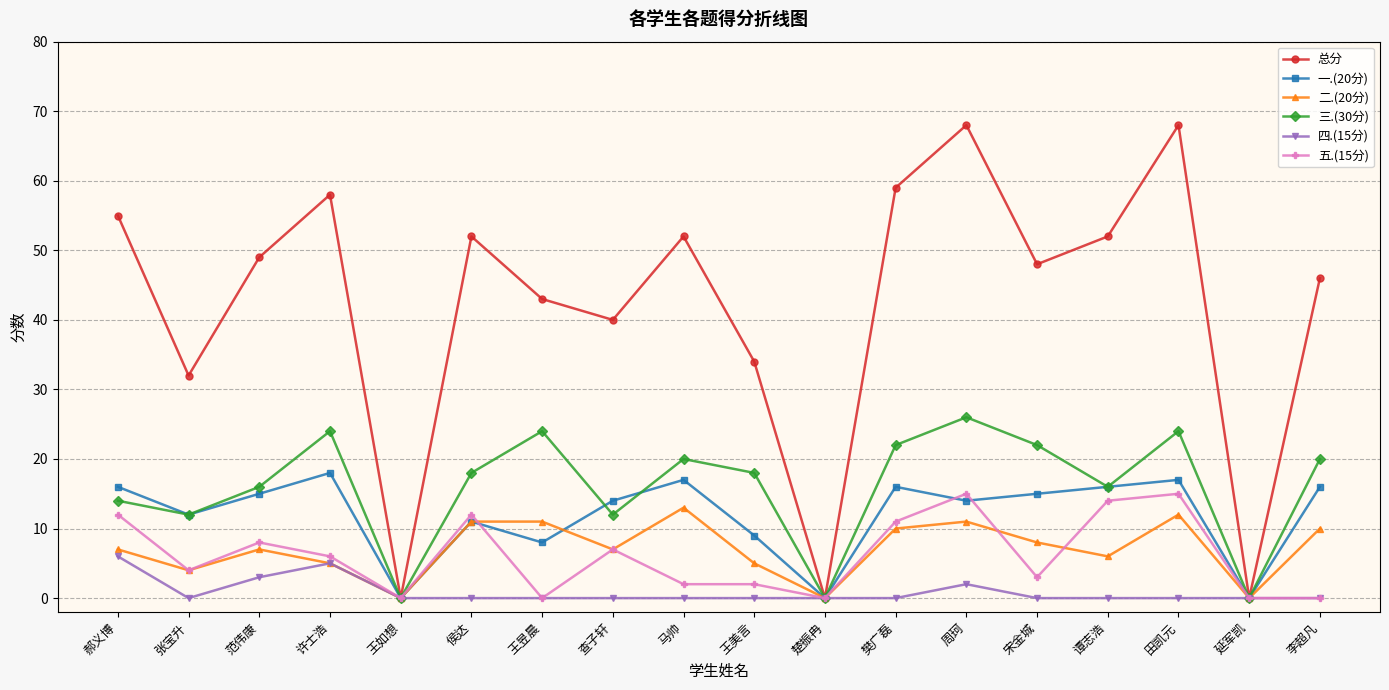

What is the maximum value for 总分?

68